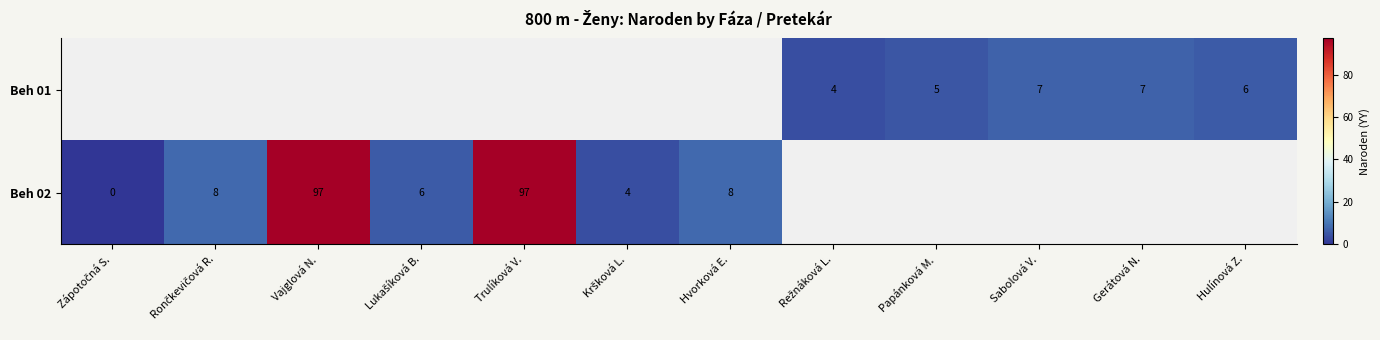

Is it true that Beh 02 equals 8 at Hvorková E.?

True